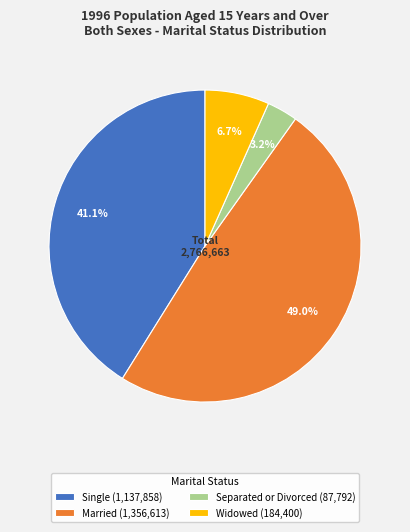

The Widowed slice represents 7% of the pie. True or false?

True